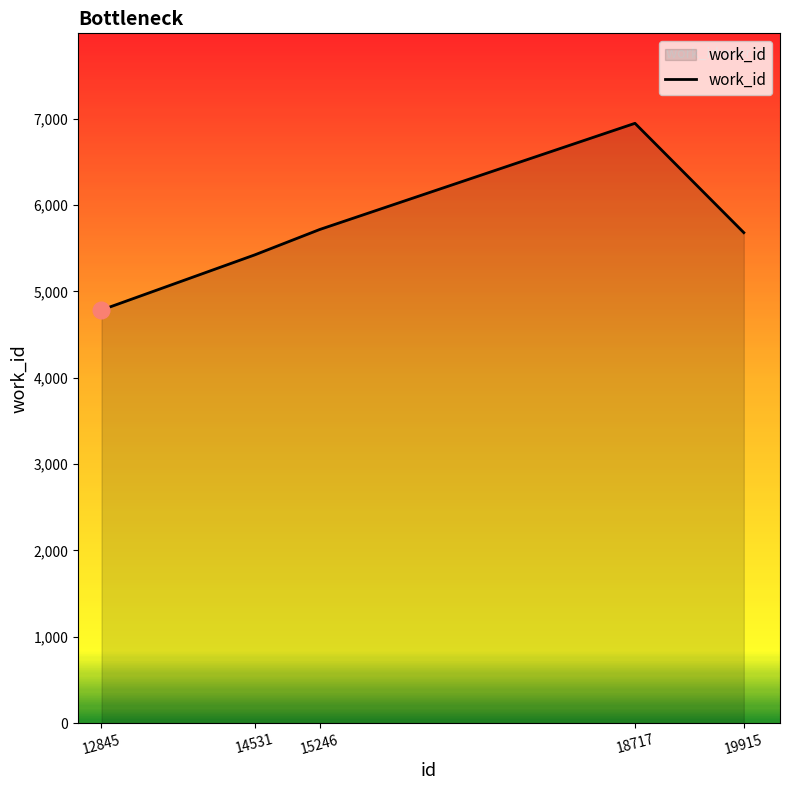

Does the chart have visible grid lines?

No